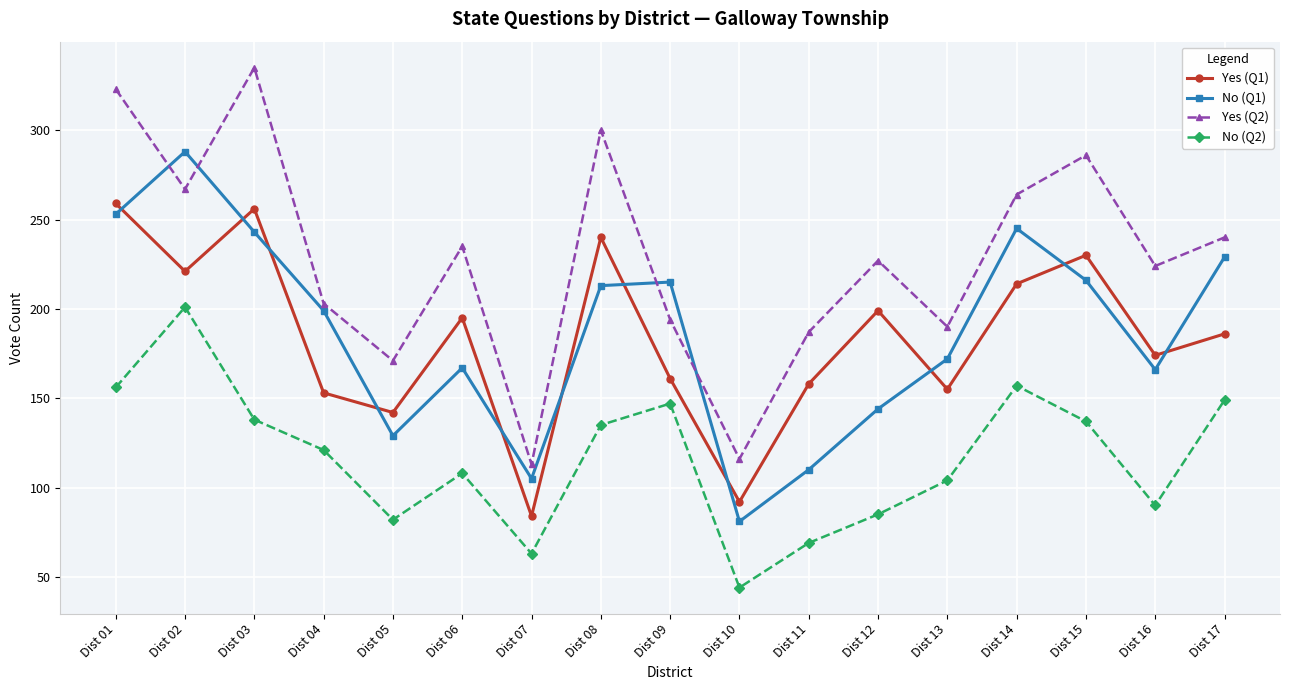

True or false: Yes (Q2) and No (Q2) intersect in this chart.

False